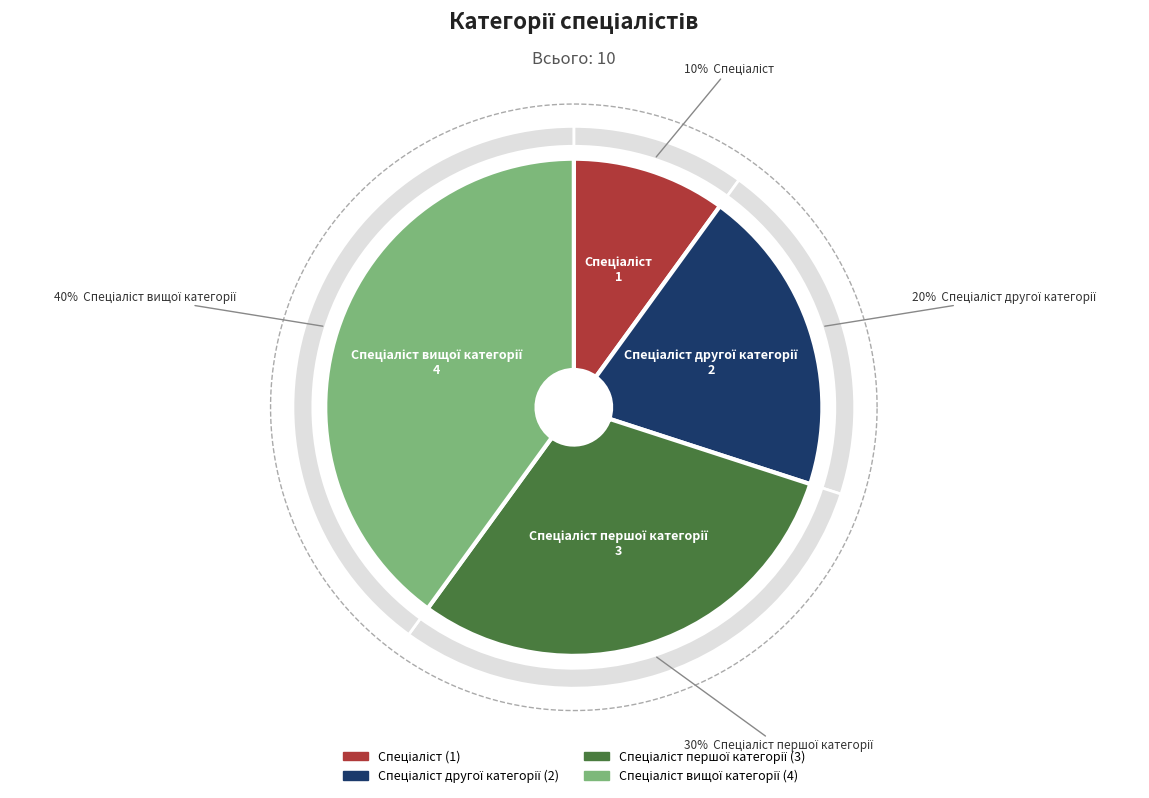

What is the total percentage of Спеціаліст вищої категорії and Спеціаліст?

50.0%